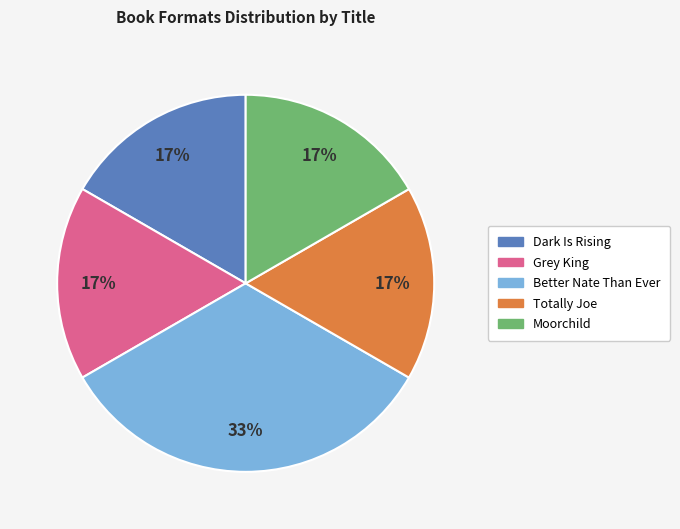

Is the sum of Grey King and Dark Is Rising greater than half?

No